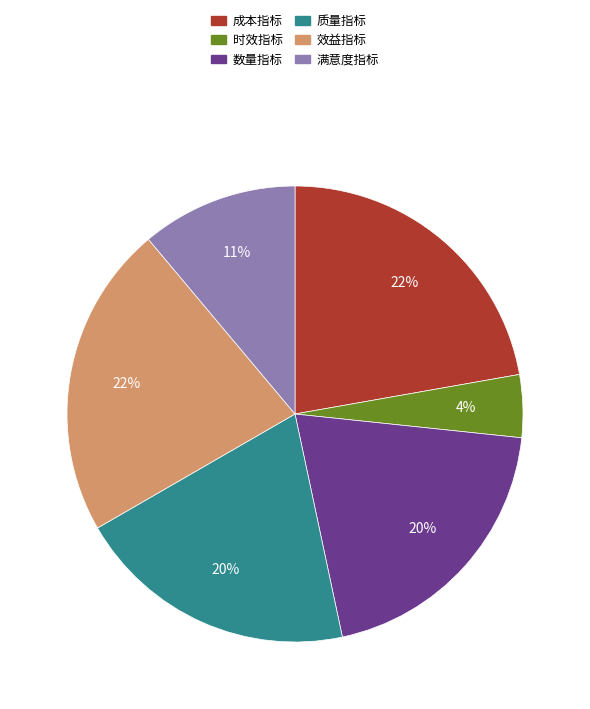

True or false: 成本指标 accounts for 11% of the total.

False